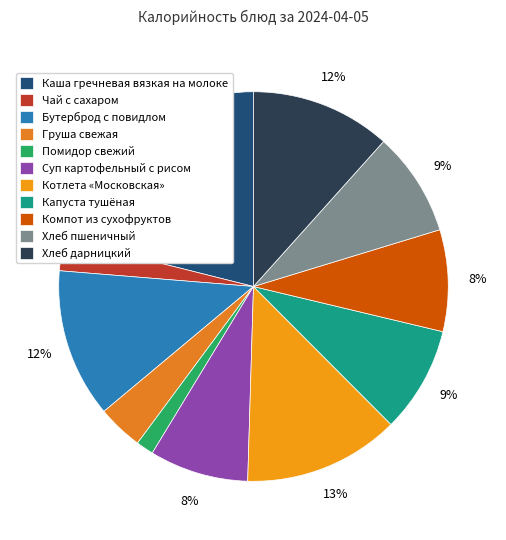

How many segments does this pie chart have?

11